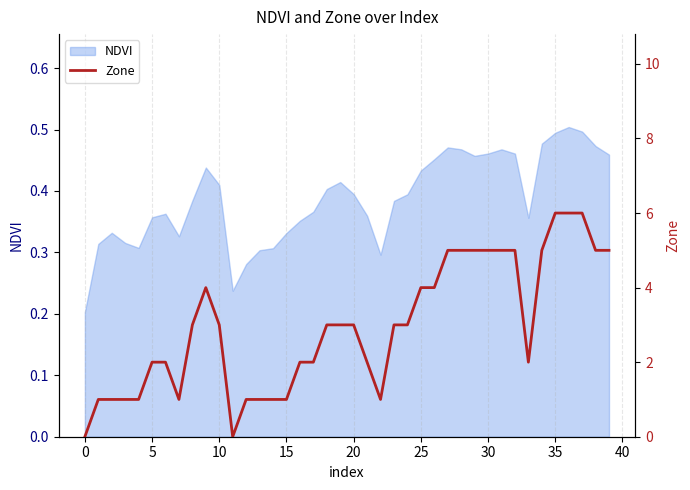

The value of NDVI at 20 is 0.4. True or false?

True